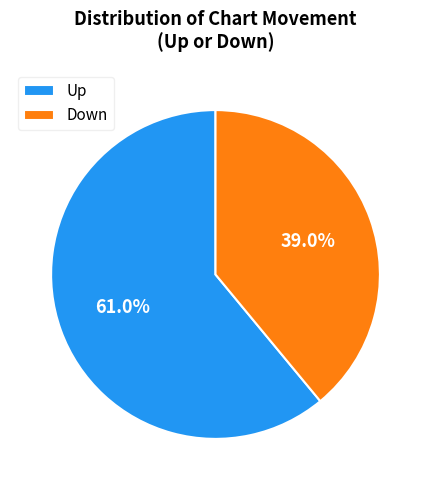

Between Up and Down, which is larger?

Up